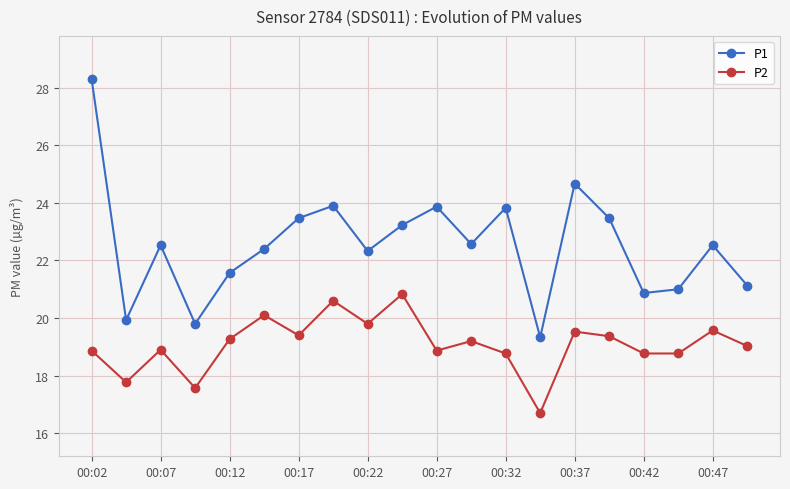

True or false: P2 and P1 cross at least once.

False